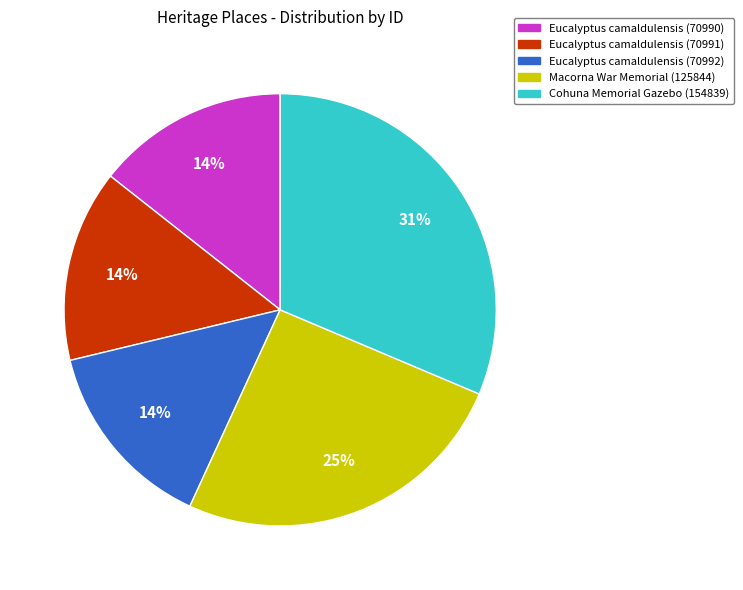

Which category has the biggest portion of the pie?

Cohuna Memorial Gazebo (154839)